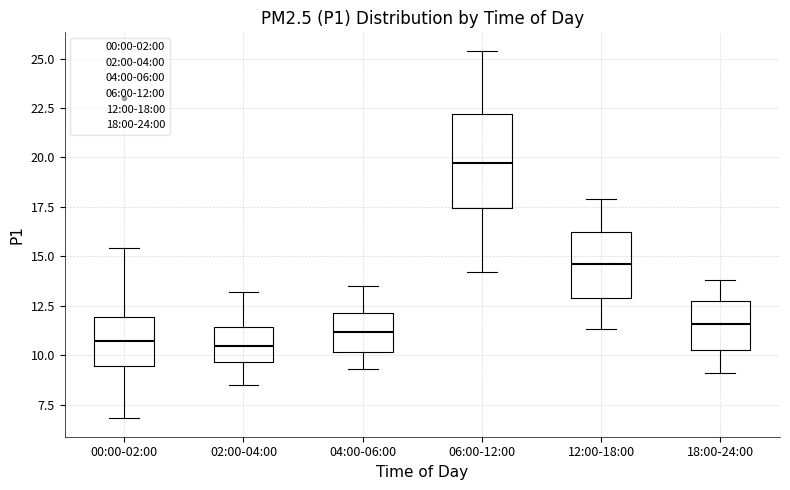

Reading left to right, read every box against the y-axis: the position of its median line, the range the box covers, and the ends of its whiskers. The values are not printed on the chart, so give them approximately, as read against the axis.

00:00-02:00: median 10.5, box 9.5 to 12.0, whiskers 7.0 to 15.5
02:00-04:00: median 10.5, box 9.5 to 11.5, whiskers 8.5 to 13.0
04:00-06:00: median 11.0, box 10.0 to 12.0, whiskers 9.5 to 13.5
06:00-12:00: median 19.5, box 17.5 to 22.0, whiskers 14.0 to 25.5
12:00-18:00: median 14.5, box 13.0 to 16.5, whiskers 11.5 to 18.0
18:00-24:00: median 11.5, box 10.5 to 12.5, whiskers 9.0 to 14.0